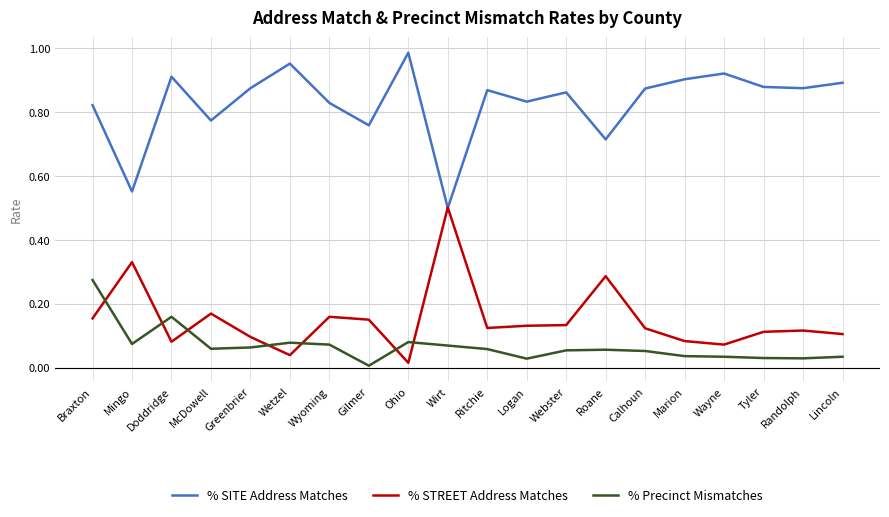

How many interior local valleys does the % SITE Address Matches series have?

7